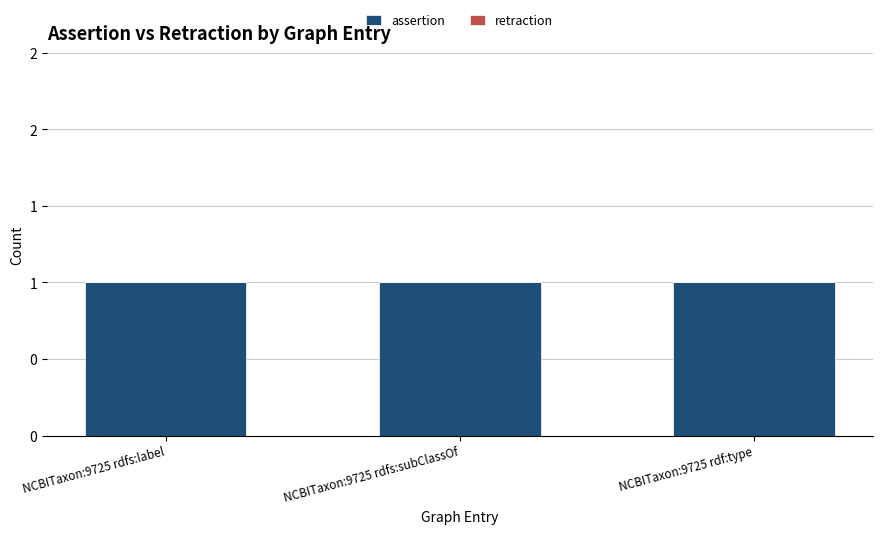

Which category has the highest value across all series?

NCBITaxon:9725 rdfs:label